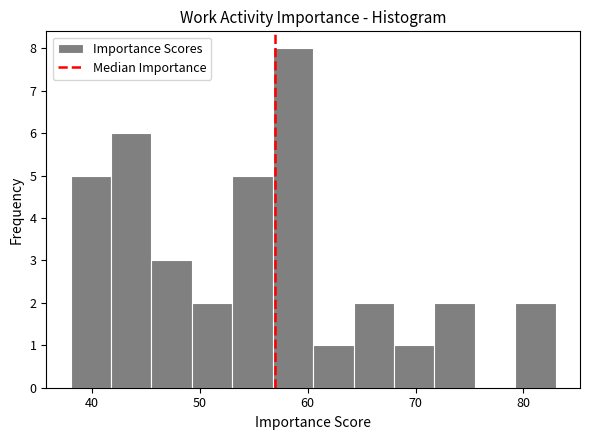

Read against the x-axis, roughly where is the centre of the tallest bar?

59